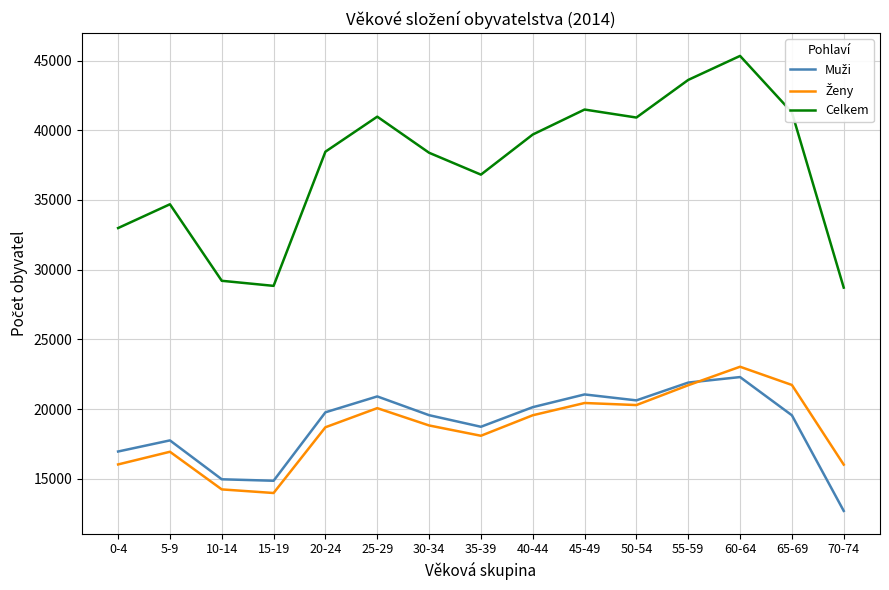

Which series has the largest total across all categories?

Celkem